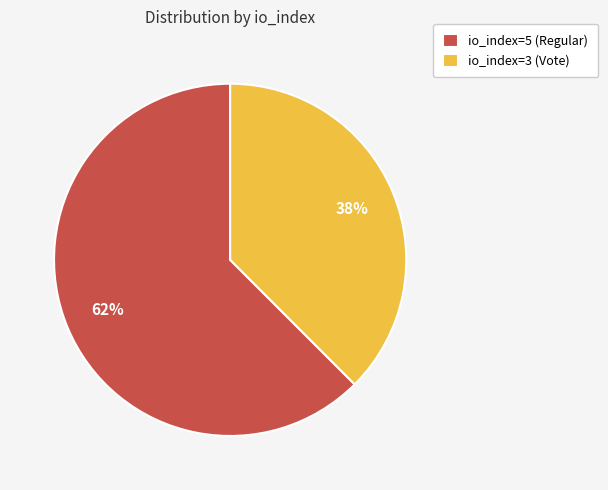

Is it true that io_index=3 (Vote) is 38% of the pie?

True